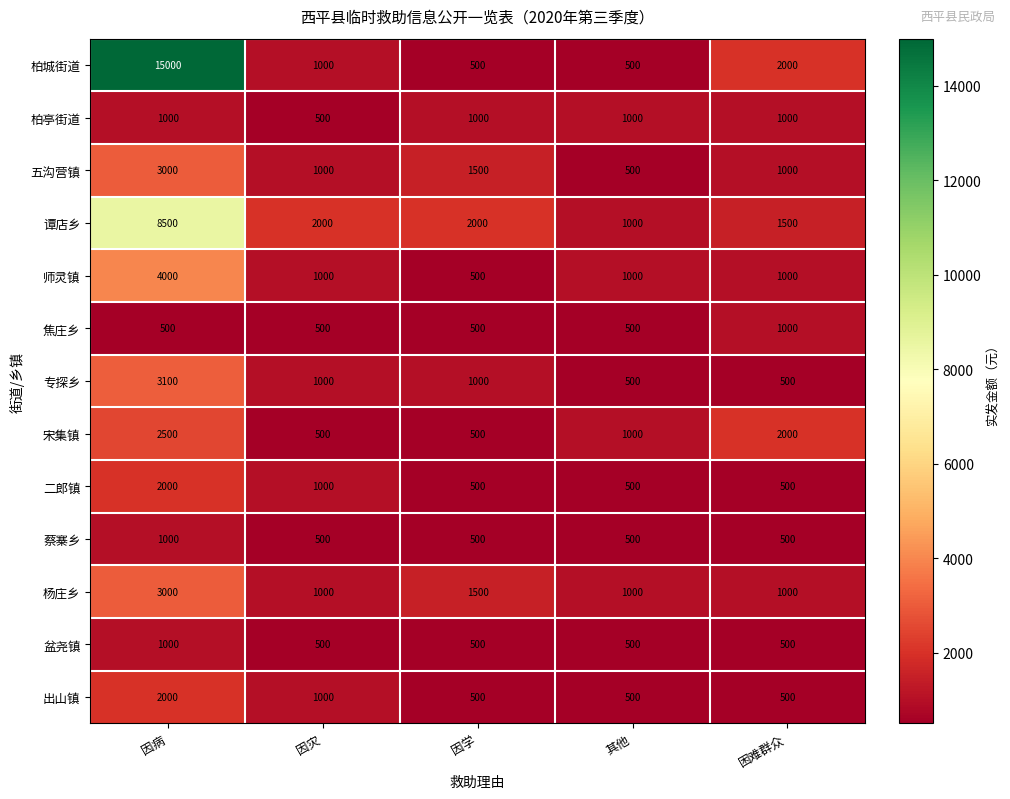

What is the highest value of the 蔡寨乡 series?

1000